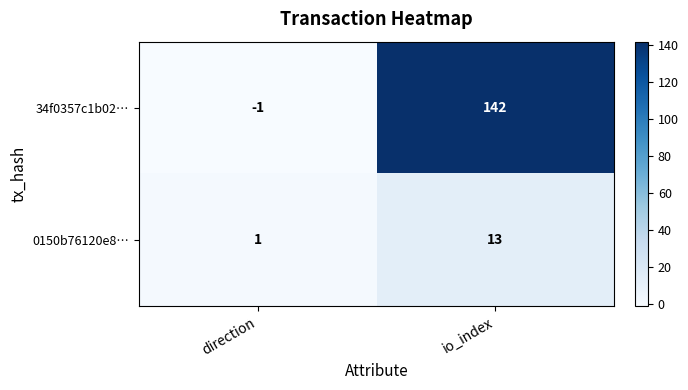

Which category has the lowest value in the 0150b76120e8… series?

direction